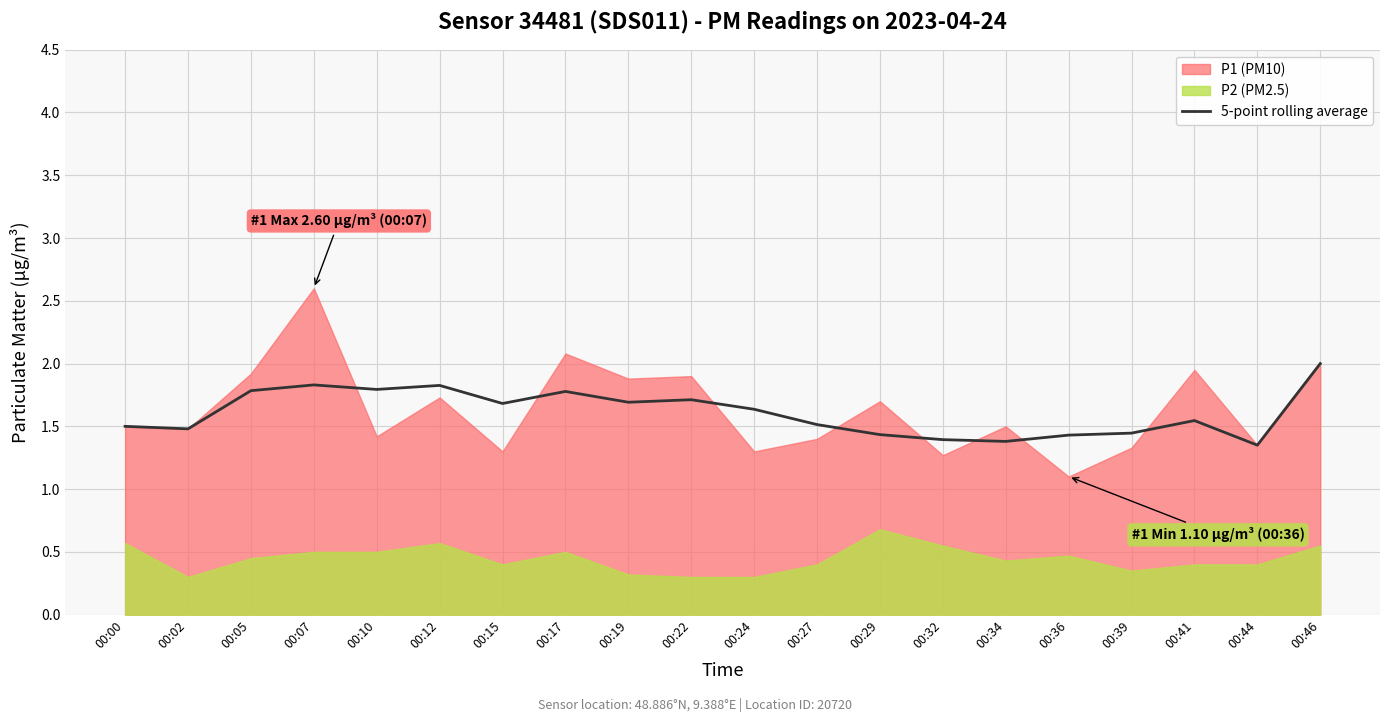

The value of 5-point rolling average at 00:00 is 1.5. True or false?

True